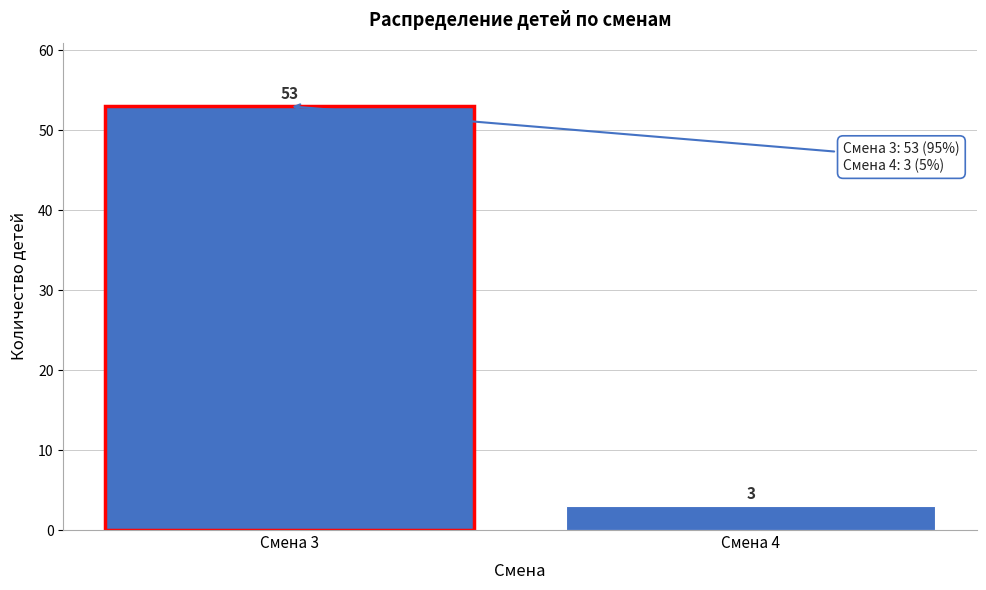

Reading left to right, transcribe all the data shown in this chart.

53	3